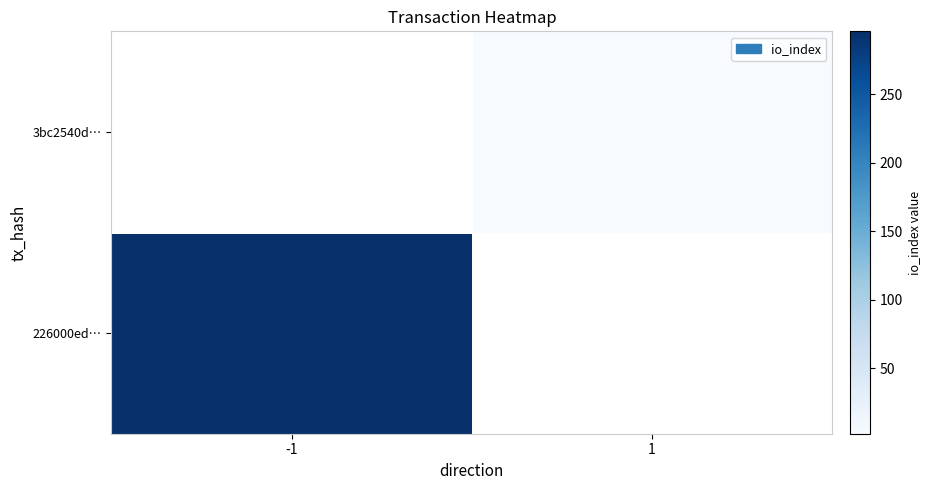

List the series in order of their peak value, lowest first.

3bc2540d…, 226000ed…